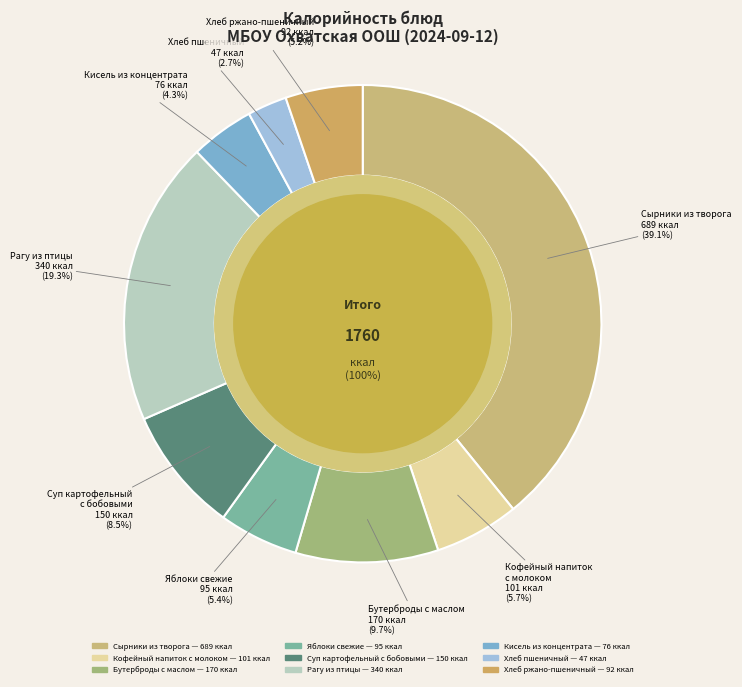

Do Кофейный напиток с молоком and Кисель из концентрата together represent more than half of the pie?

No